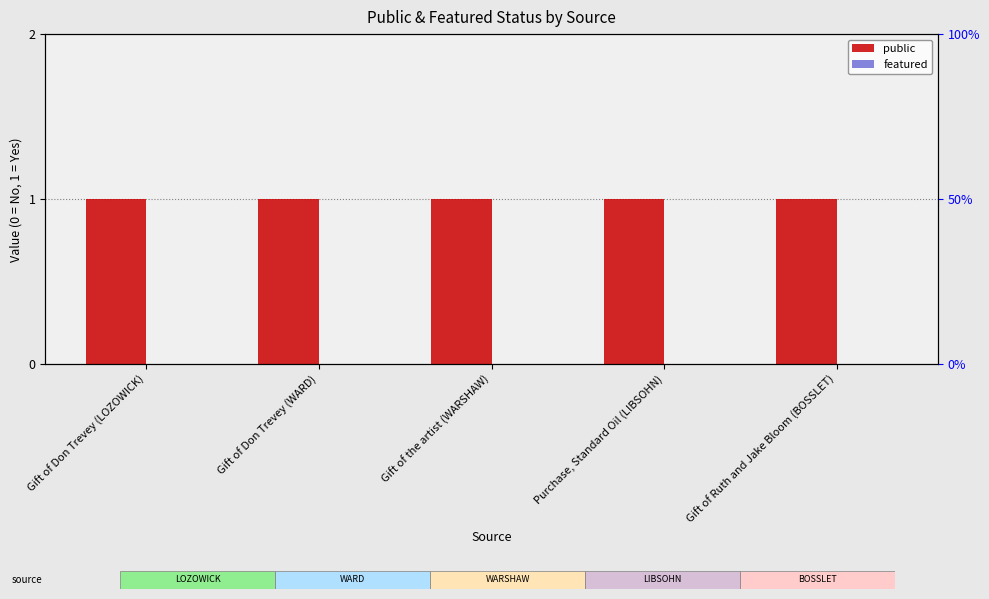

What is the approximate value of public at Gift of Ruth and Jake Bloom (BOSSLET)?

1